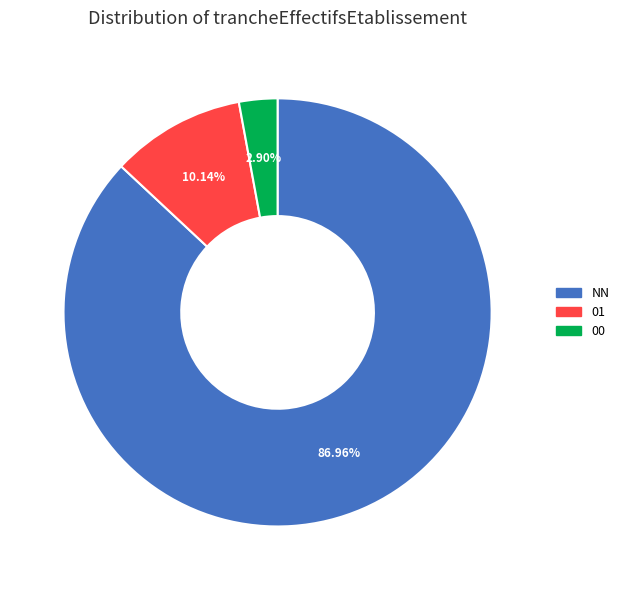

Which slice is the largest?

NN